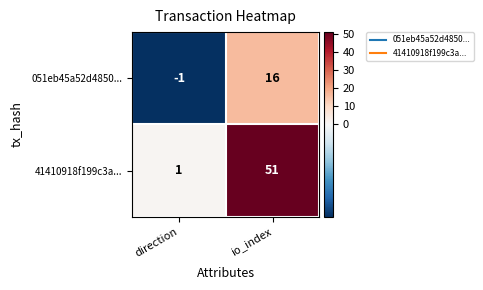

Which series has the largest total across all categories?

41410918f199c3a...